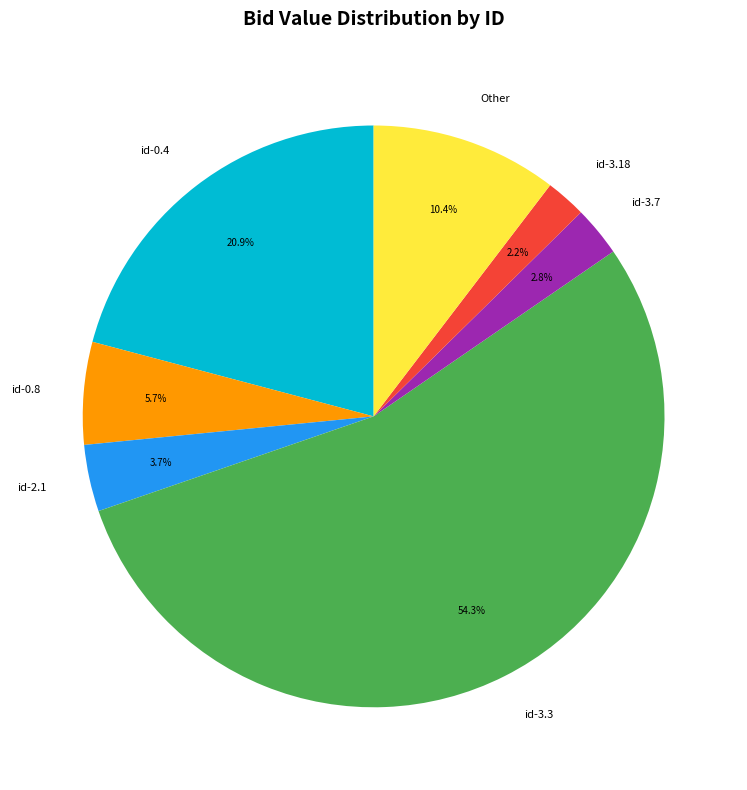

Which category has the smallest portion of the pie?

id-3.18